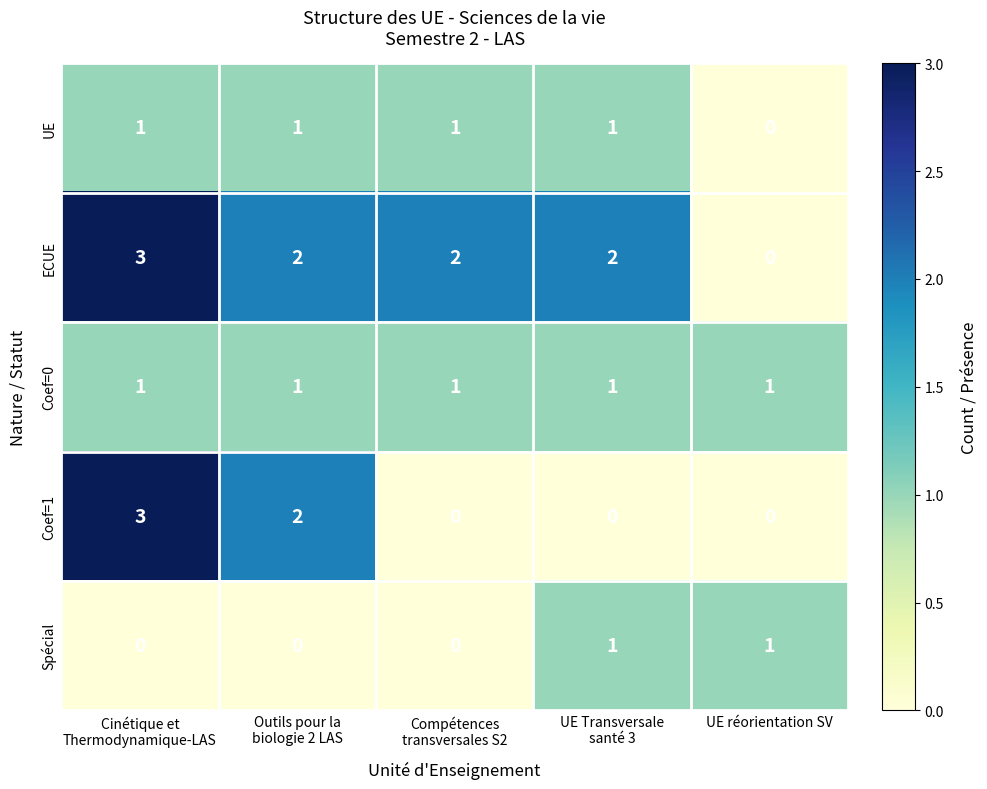

Count the UE values in the range 1 to 2.

4